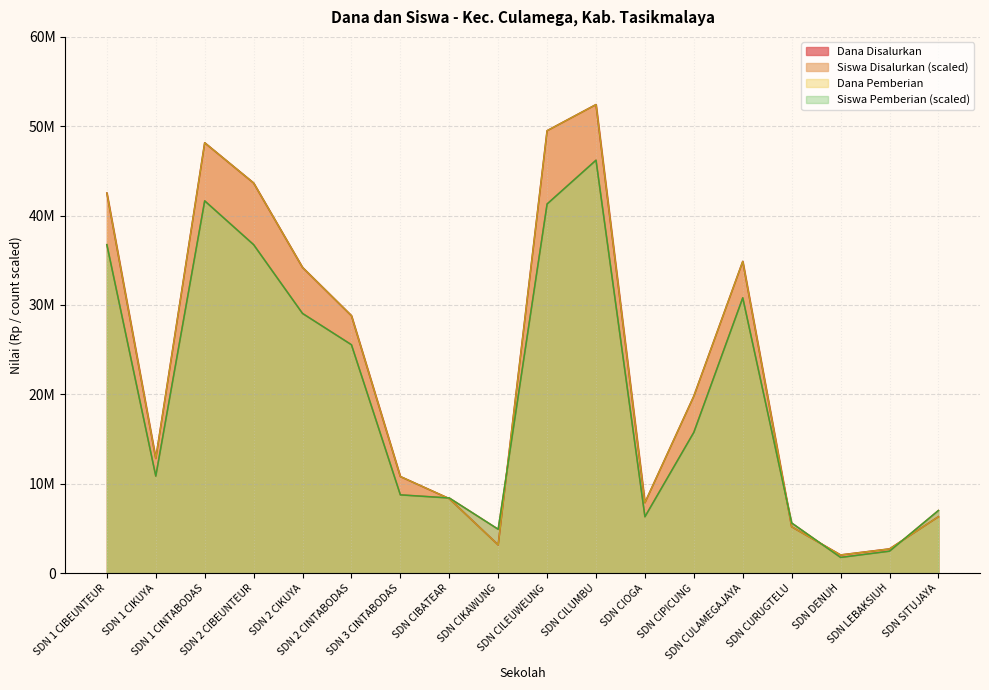

What is the sum of all Dana Pemberian values?

413100000